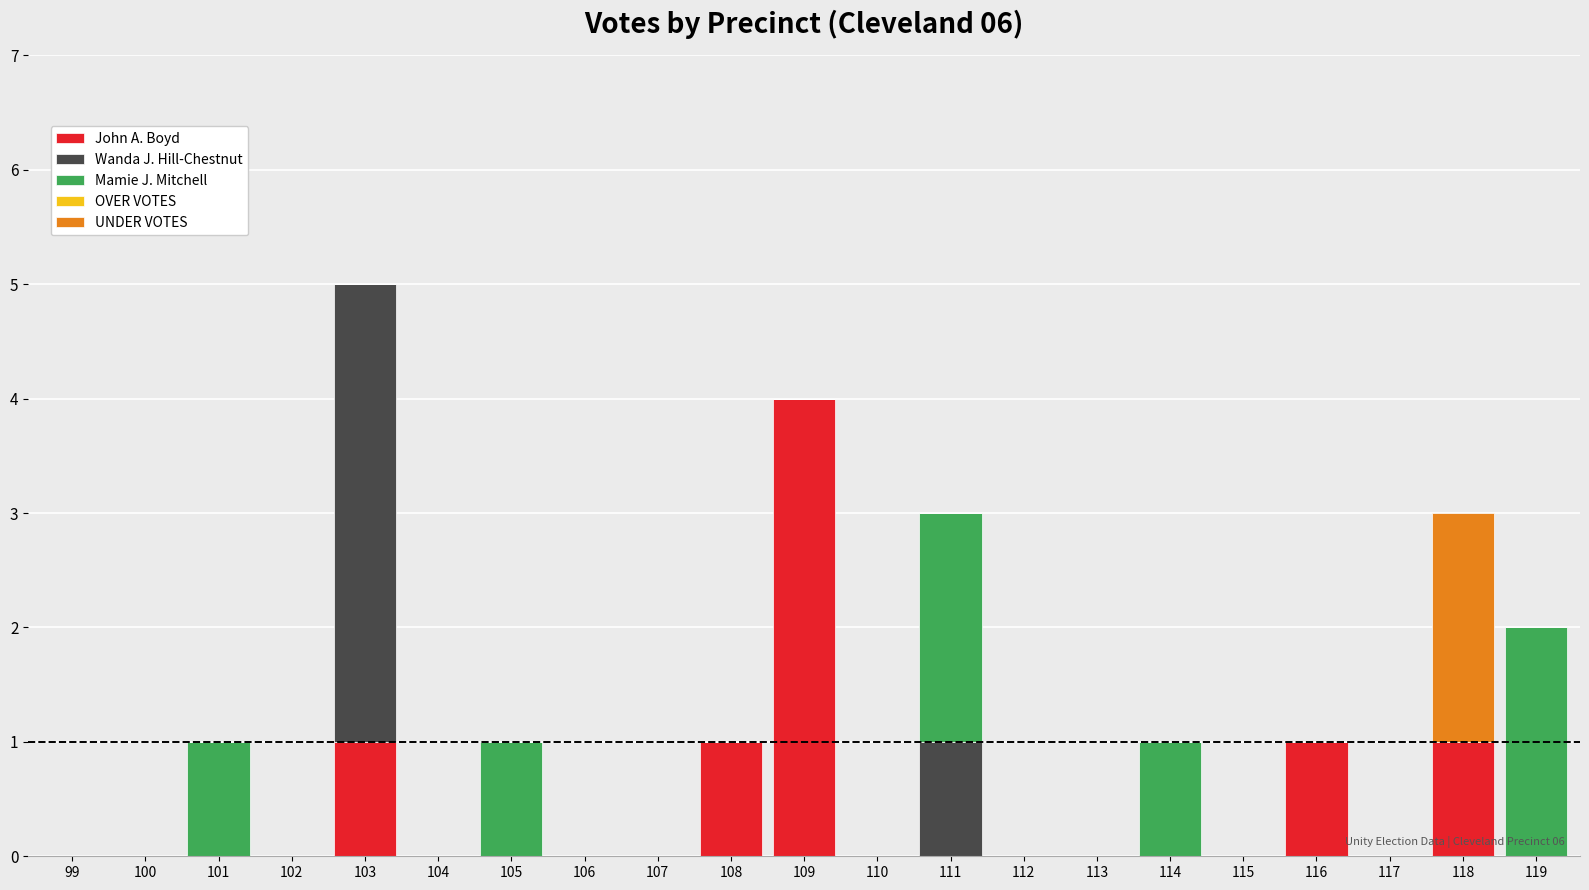

Which category has the highest value in the John A. Boyd series?

109